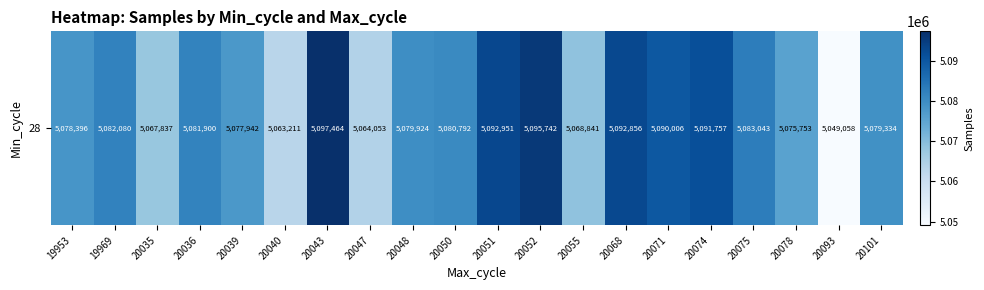

What is the difference between the maximum and minimum values?

48406